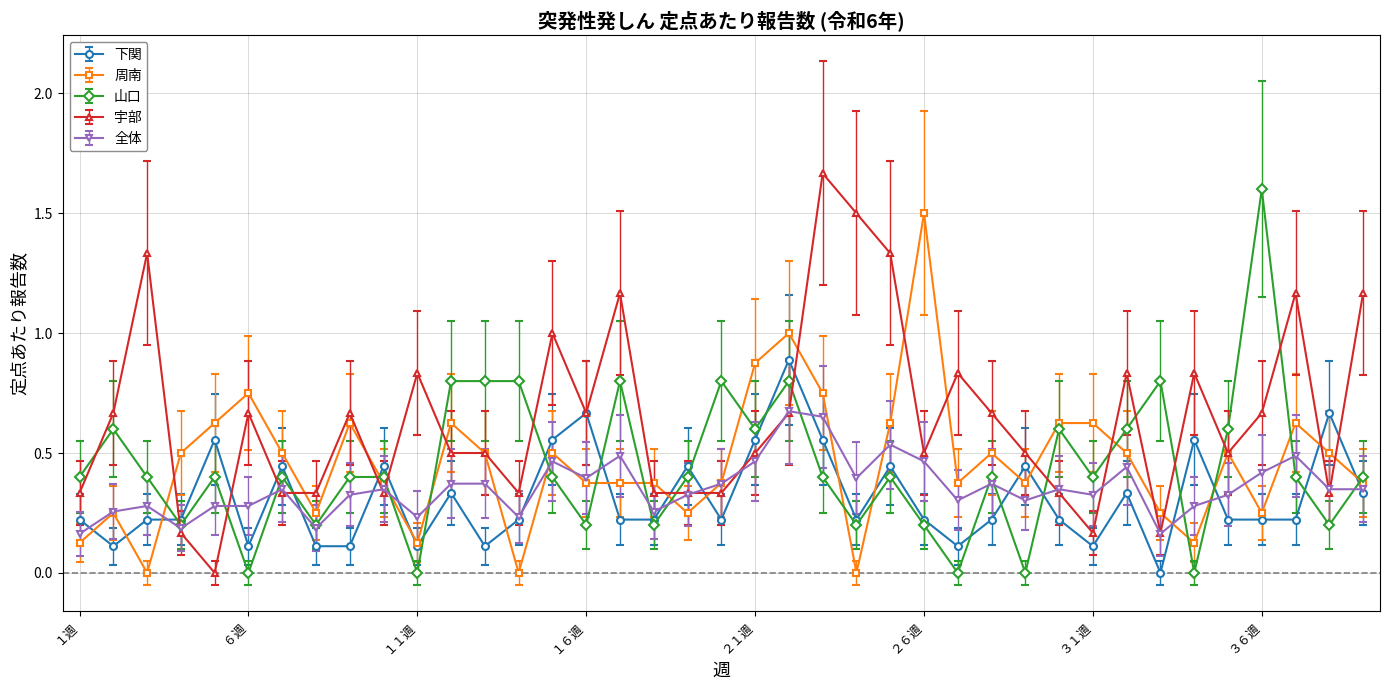

Which series has the largest range (max minus min)?

宇部